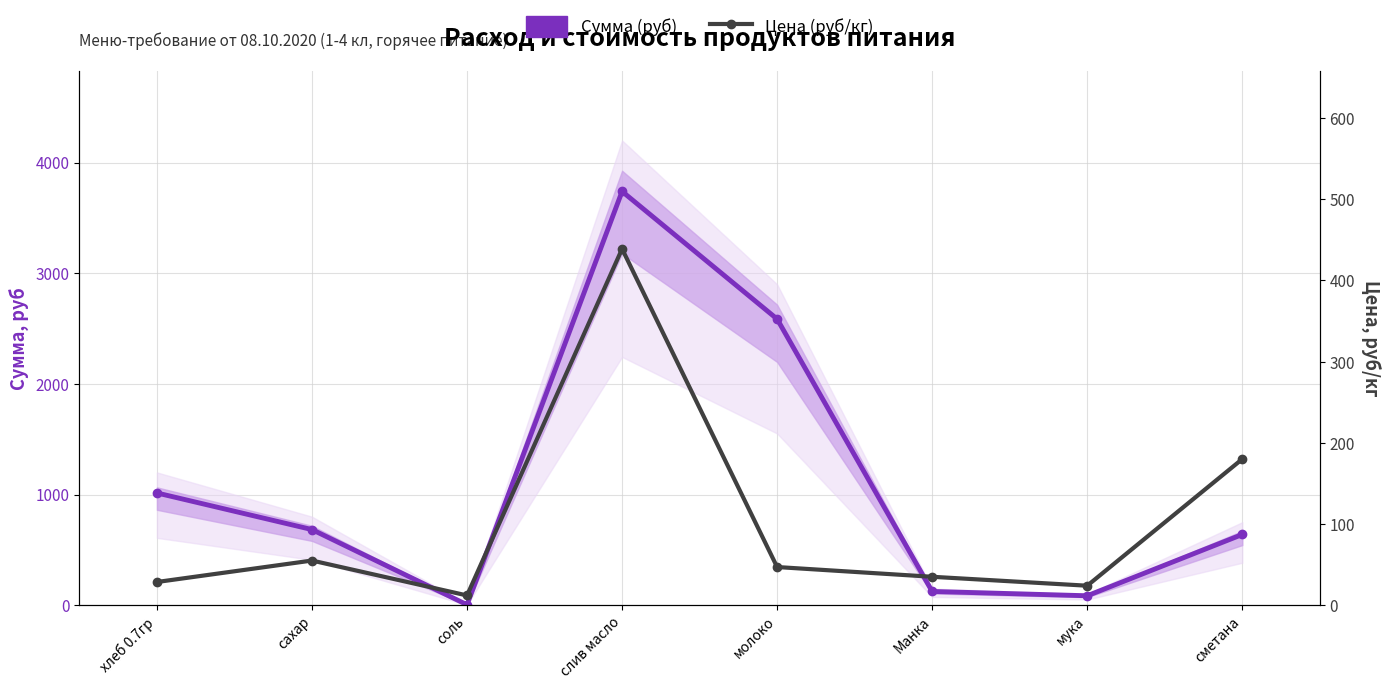

True or false: Цена (руб/кг) and Сумма (руб) cross at least once.

True